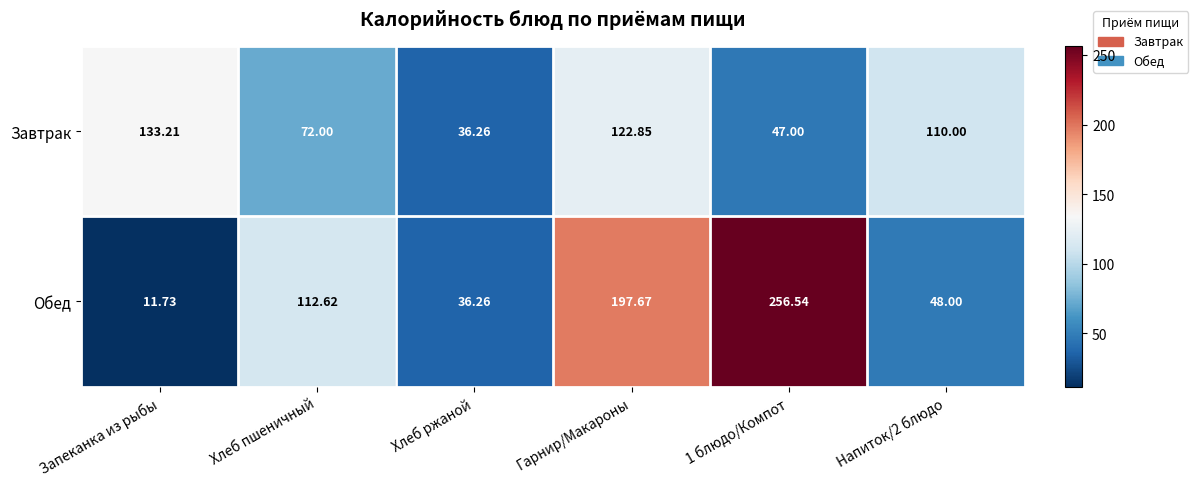

Which series has the largest total across all categories?

Обед